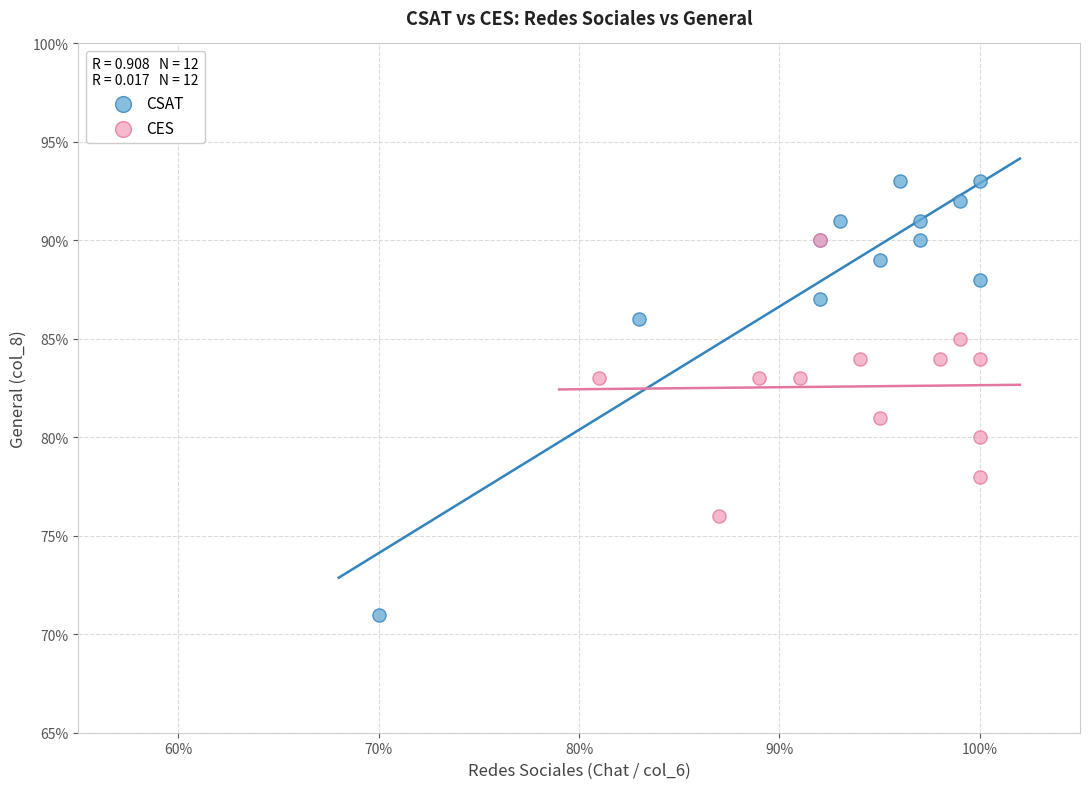

What are all the series names shown in the legend?

CSAT, CES